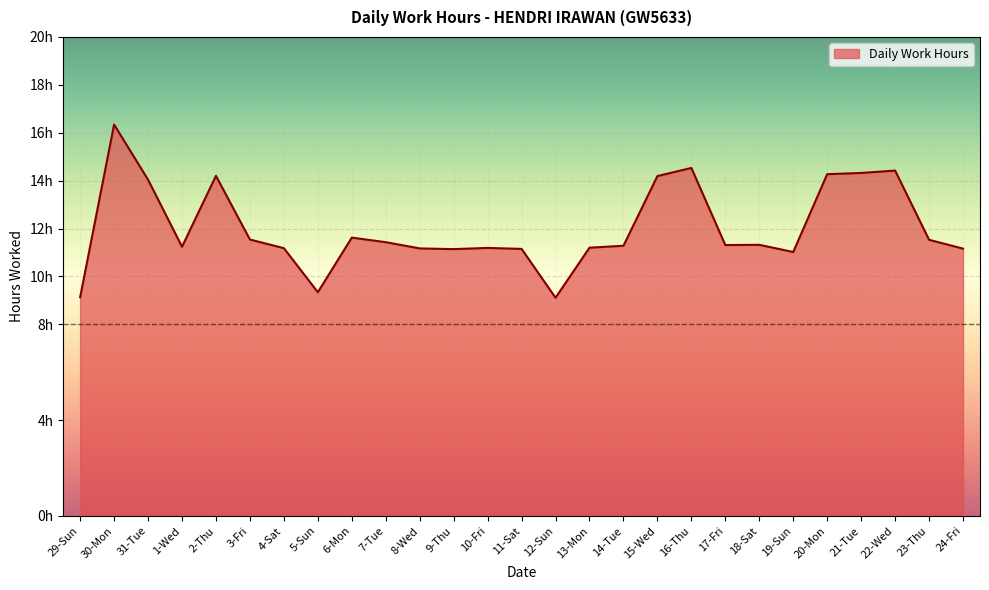

The value at 29-Sun is 9.1. True or false?

True